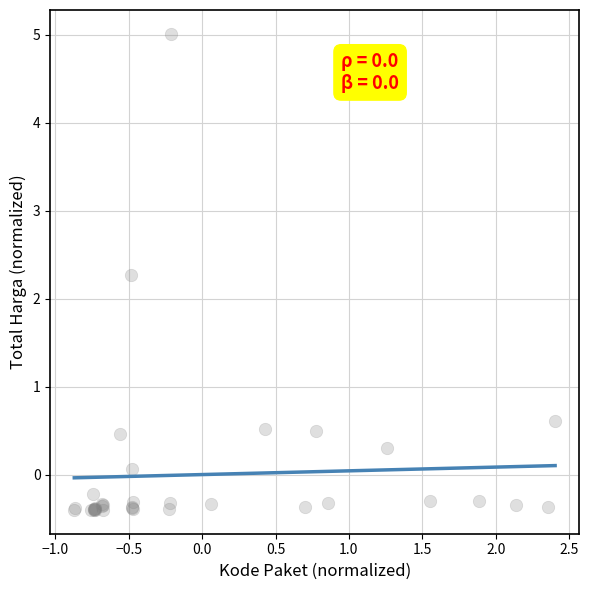

What Y value in the scatter plot is closest to 2?

2.3